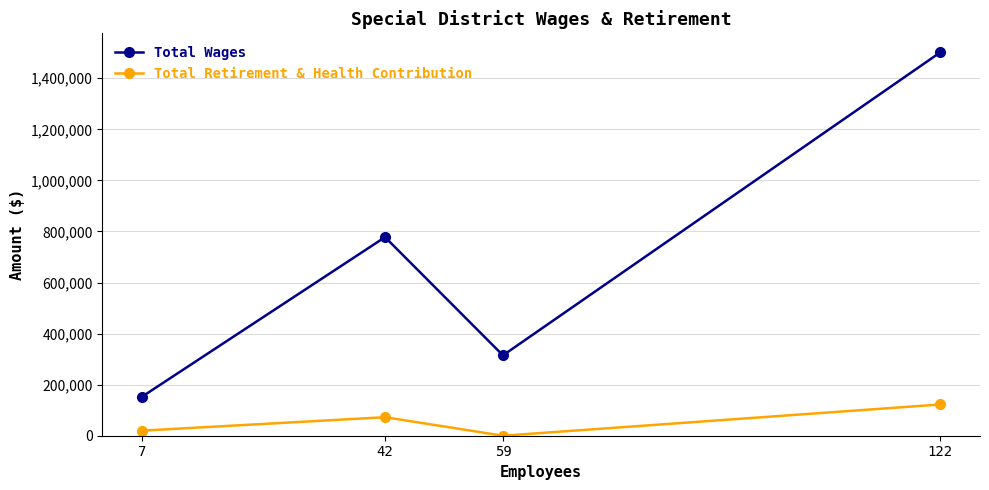

Which series has the largest range (max minus min)?

Total Wages